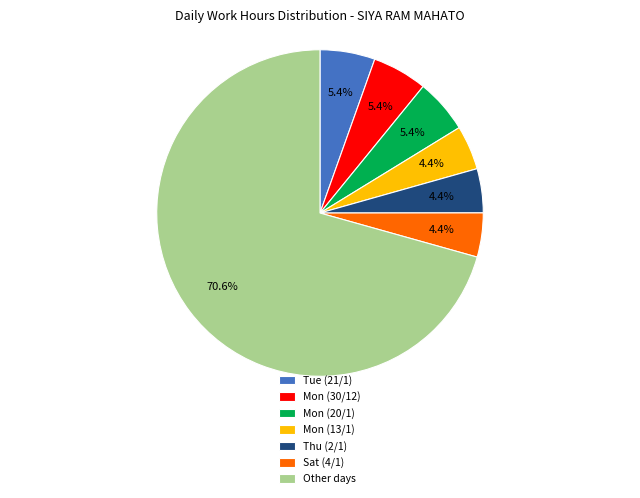

How much of the chart is everything except Tue (21/1)?

94.6%